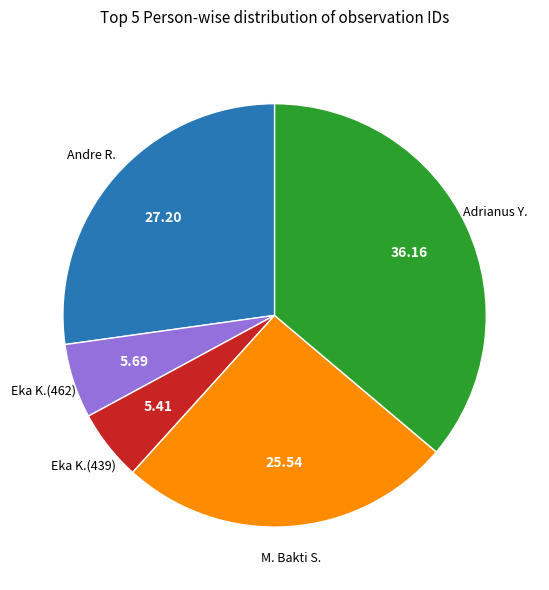

Does Andre R. represent more than half of the total?

No